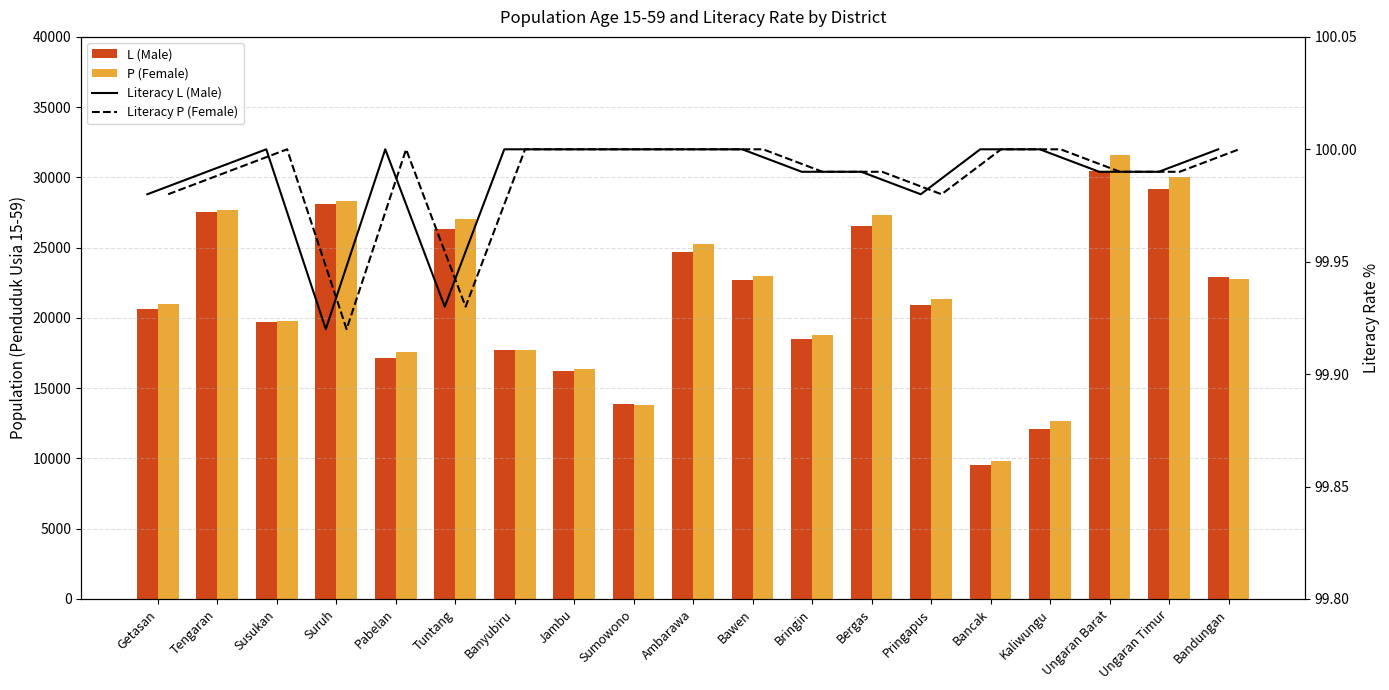

What is the minimum value for P (Female)?

9852.0